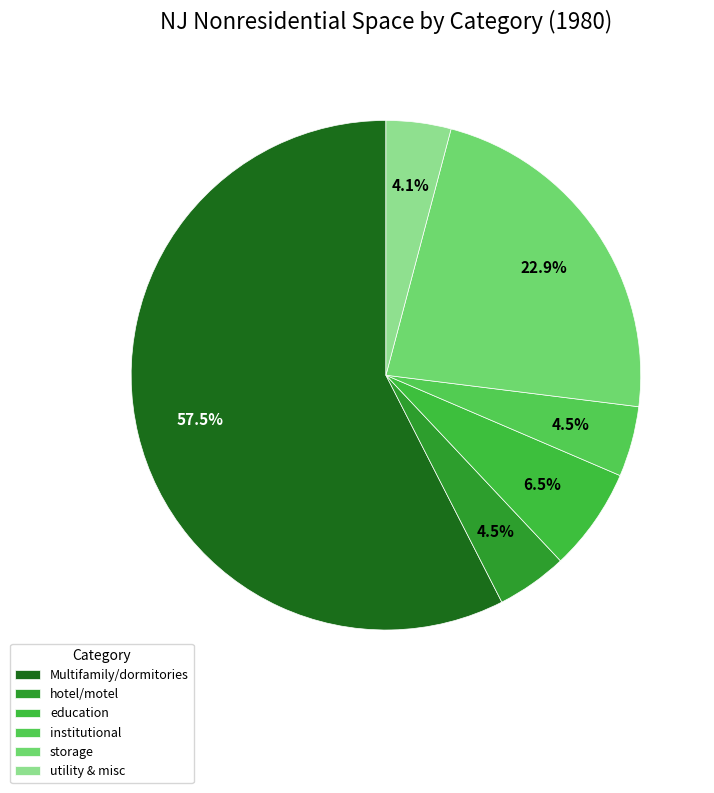

Approximately how many times larger is the value at utility & misc compared to education?

0.6